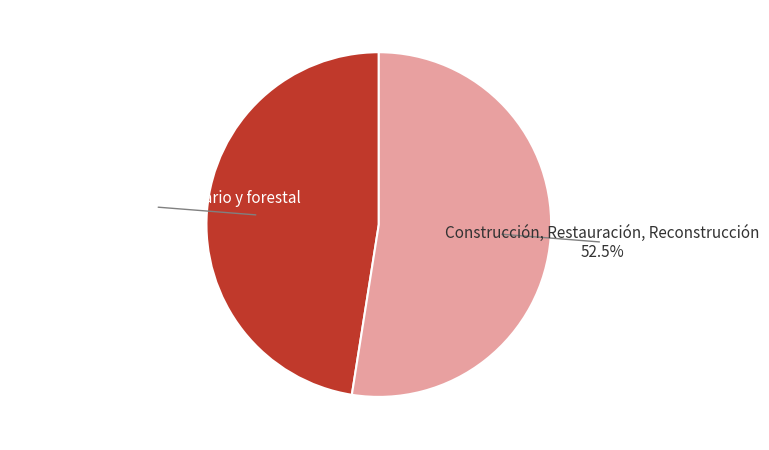

Count the number of slices in the pie.

2